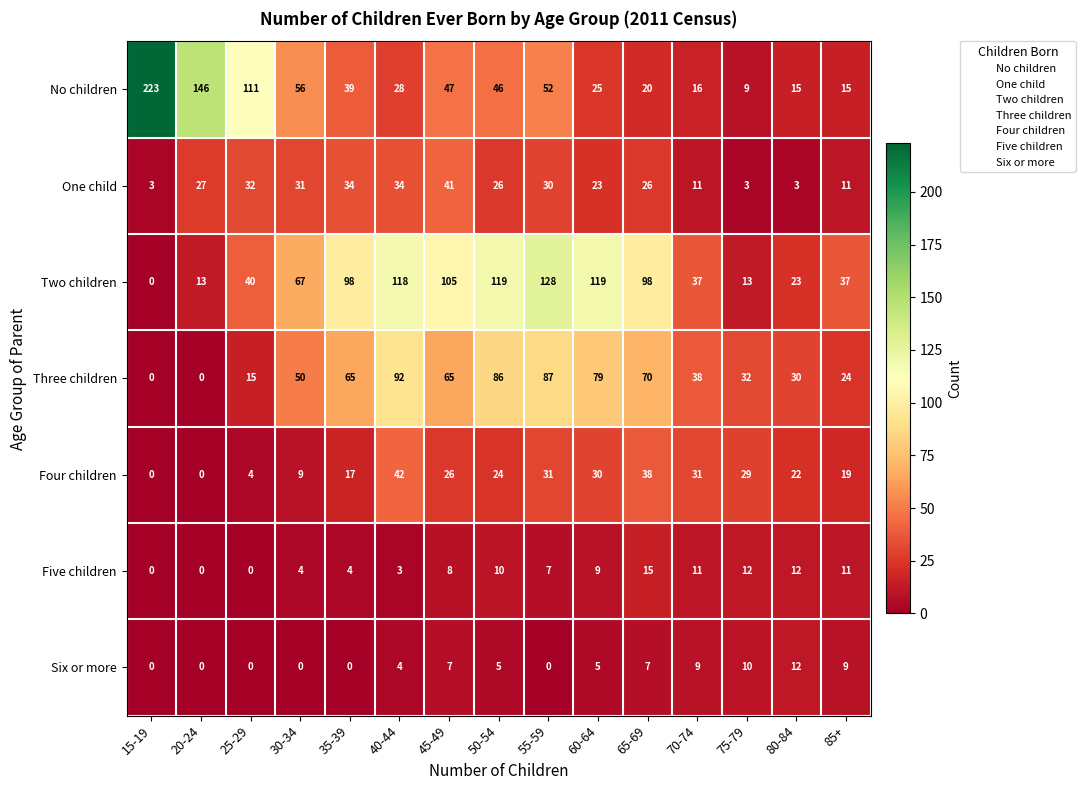

How many distinct data groups are displayed?

7